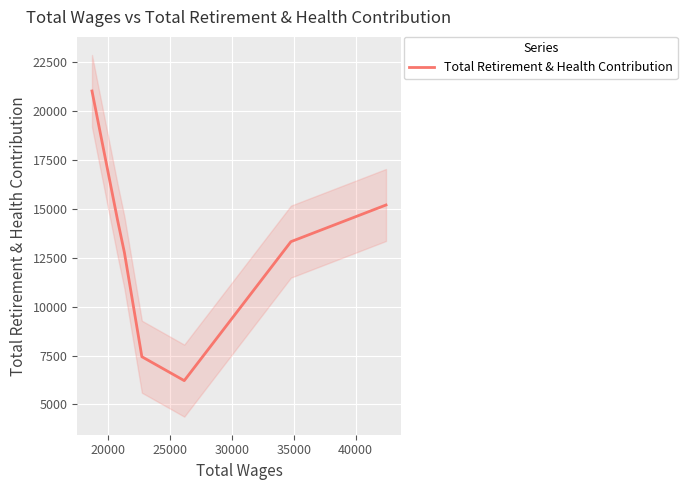

What is the highest value of the Total Retirement & Health Contribution series?

21037